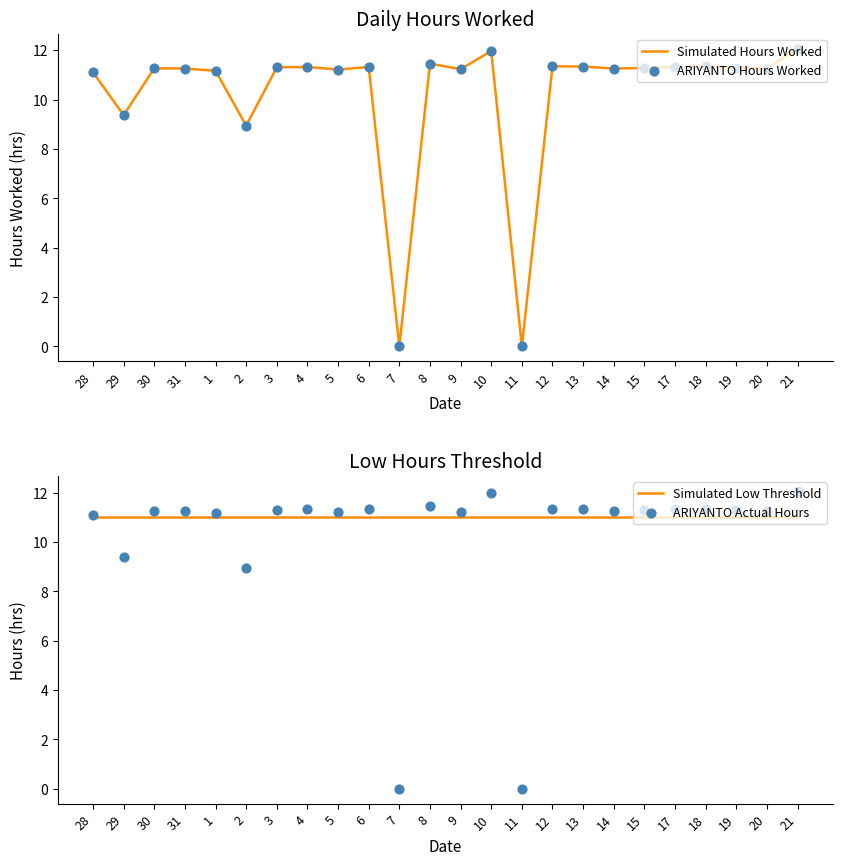

At how many categories does at least one series exceed 3?

24